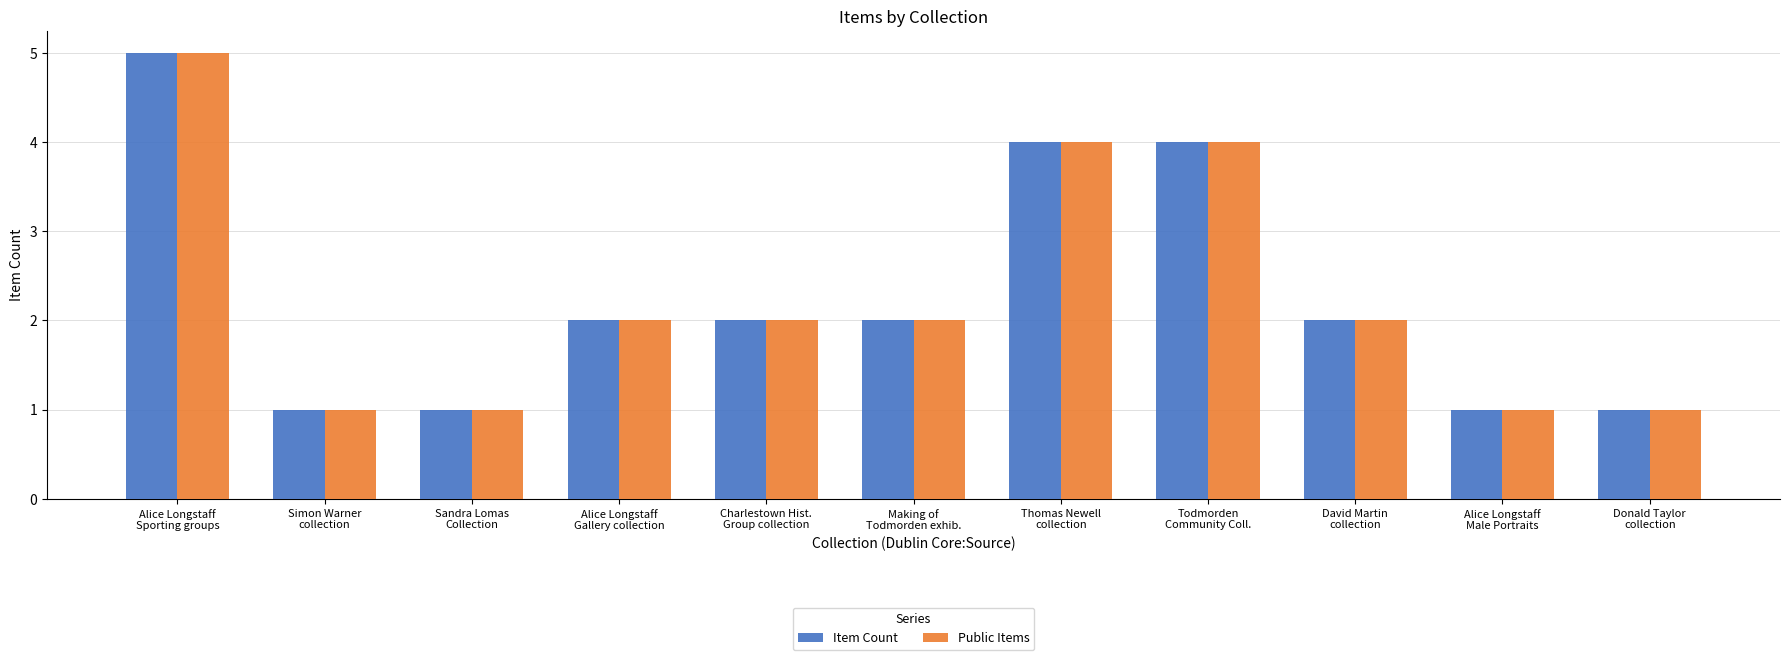

What is the highest value of the Item Count series?

5